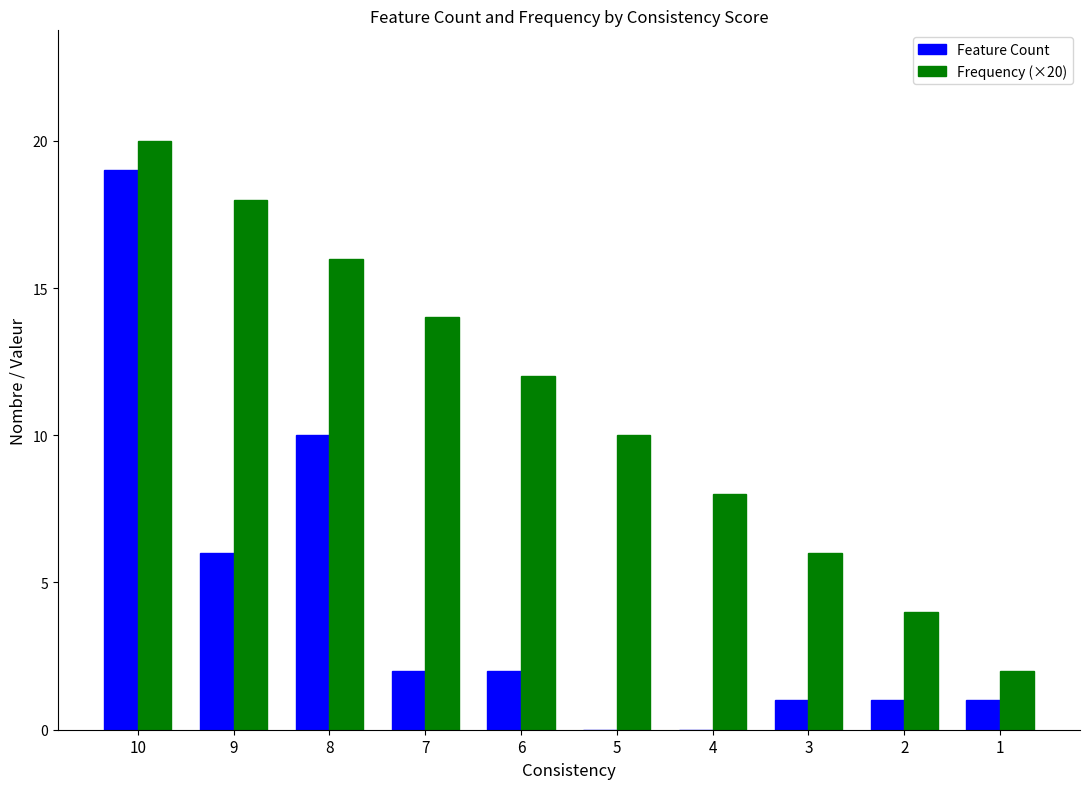

Reading left to right, extract all data points from this chart.

Feature Count: 10=19	9=6	8=10	7=2	6=2	5=0	4=0	3=1	2=1	1=1
Frequency (×20): 10=20	9=18	8=16	7=14	6=12	5=10	4=8	3=6	2=4	1=2